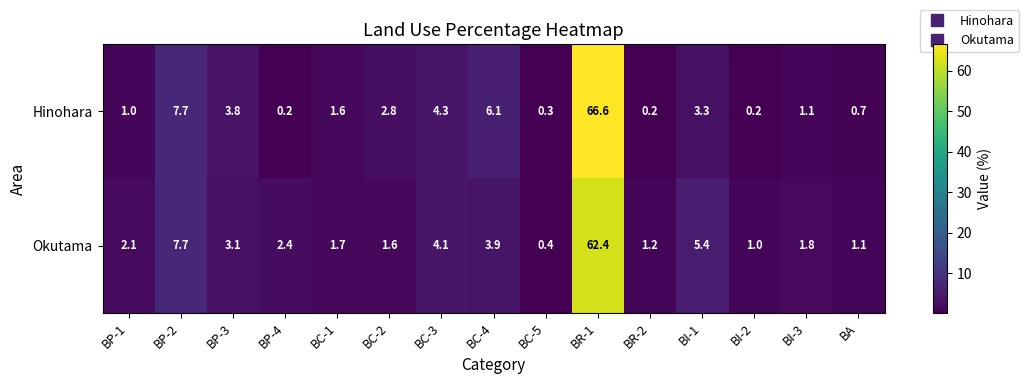

At which category is the sum across all series the highest?

BR-1